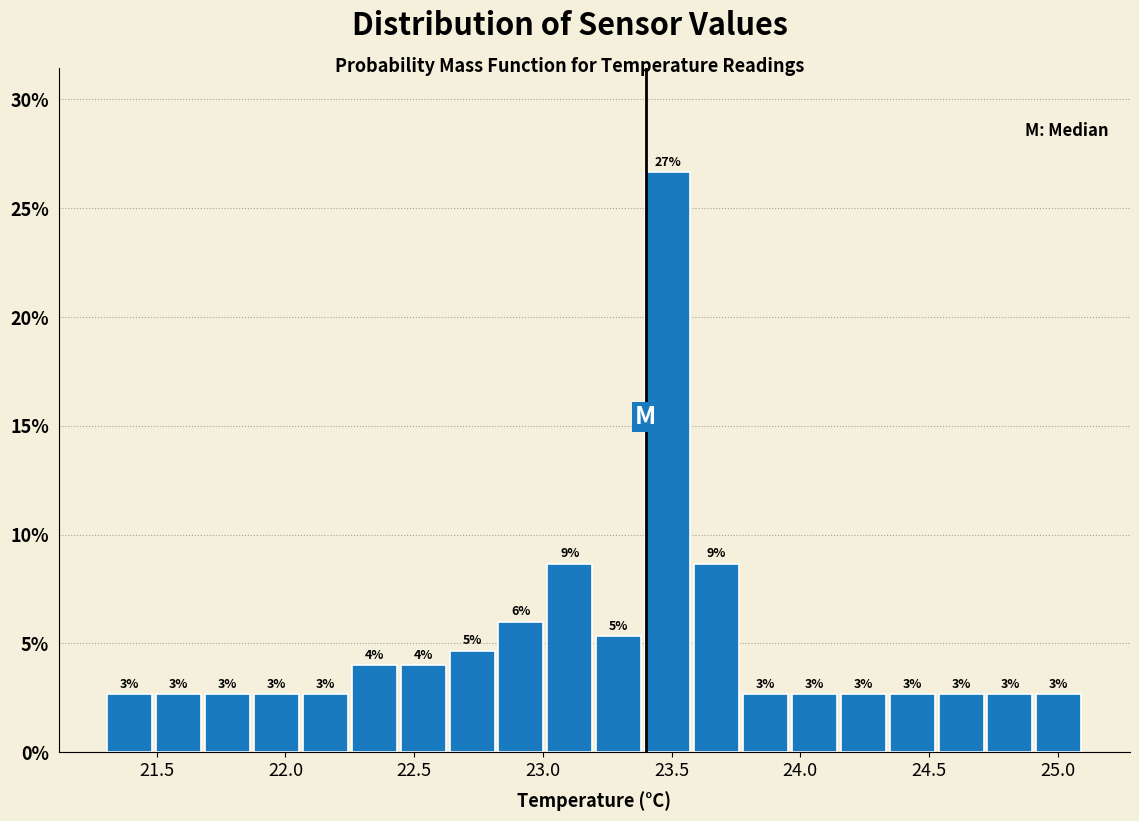

Around what value on the x-axis is the tallest bar? Give the approximate position of its centre, as read against the axis.

23.50